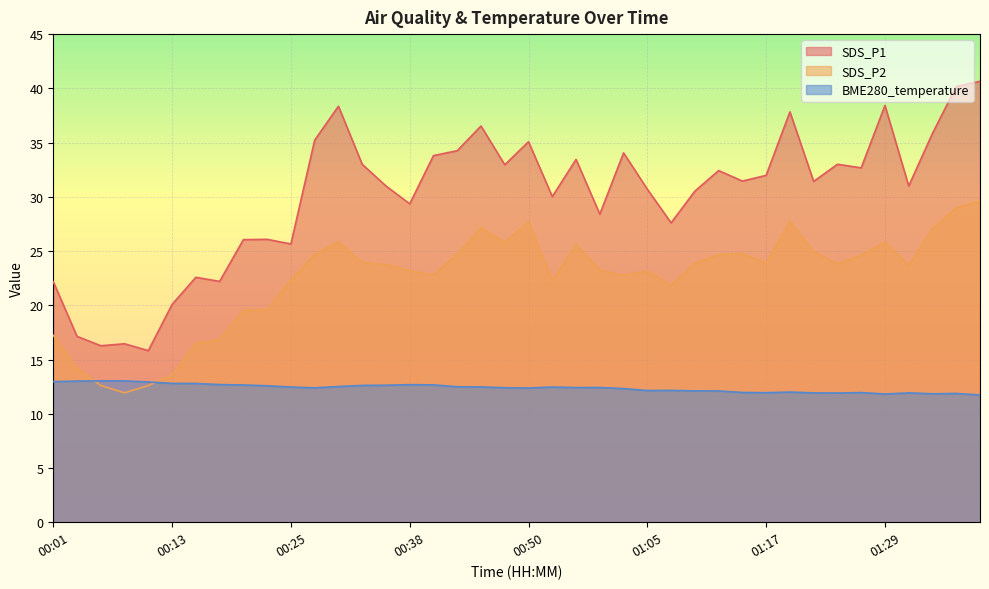

True or false: SDS_P2 and BME280_temperature cross at least once.

True